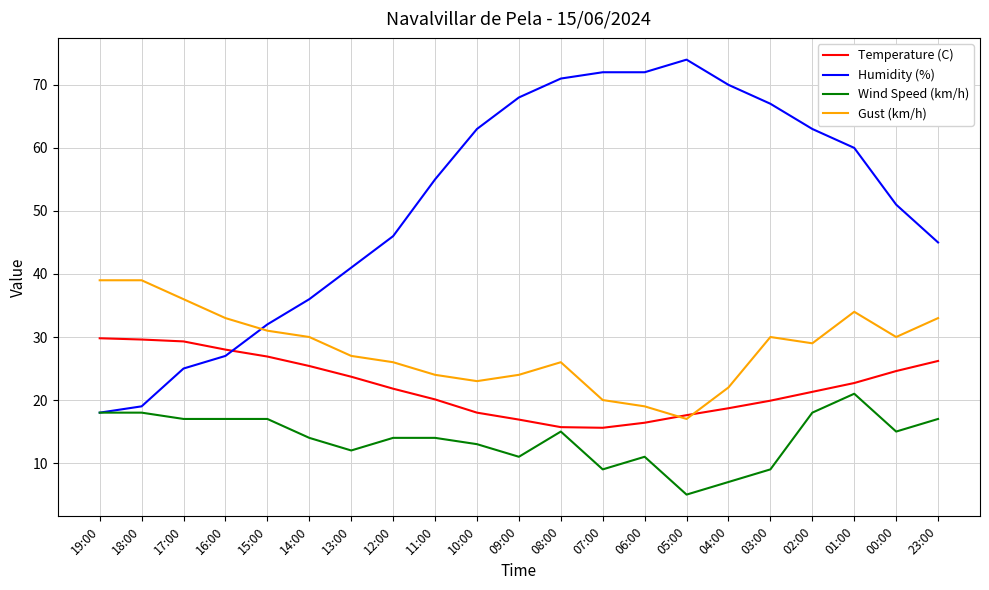

Which series has the largest total across all categories?

Humidity (%)